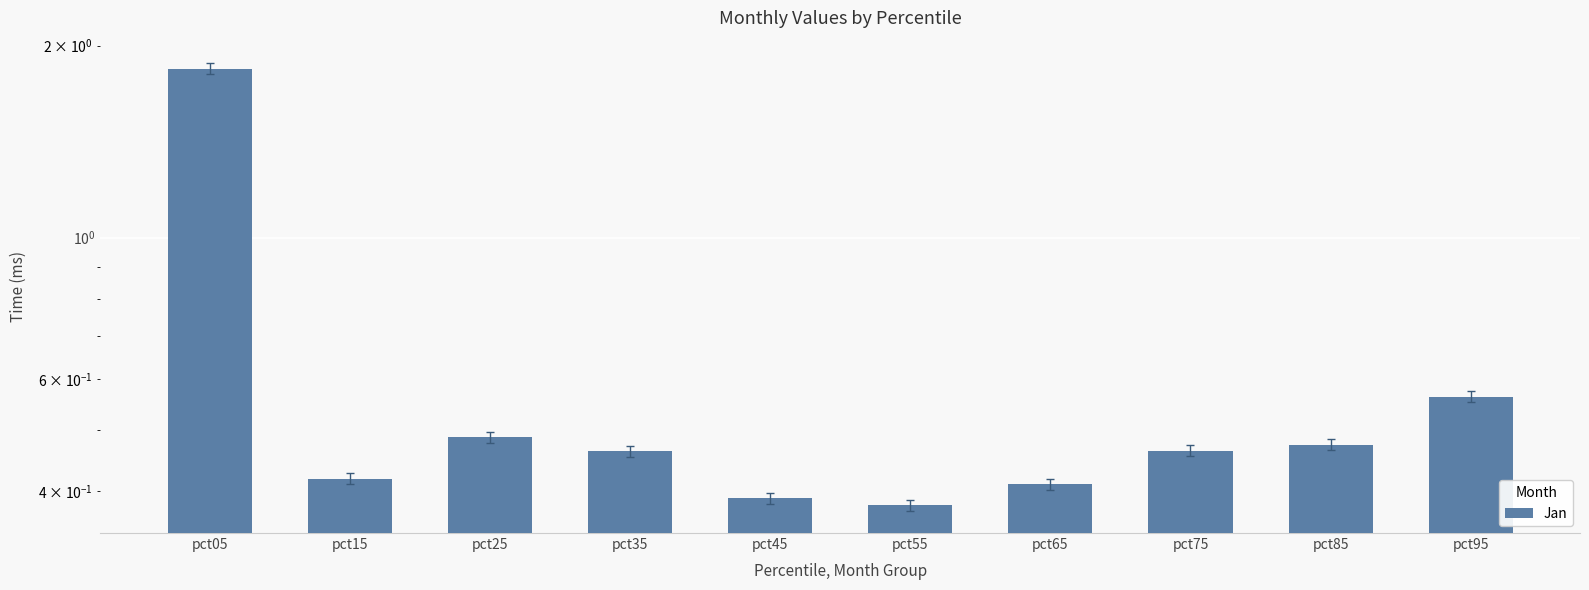

Reading left to right, extract all data points from this chart.

1.8	0.4	0.5	0.5	0.4	0.4	0.4	0.5	0.5	0.6